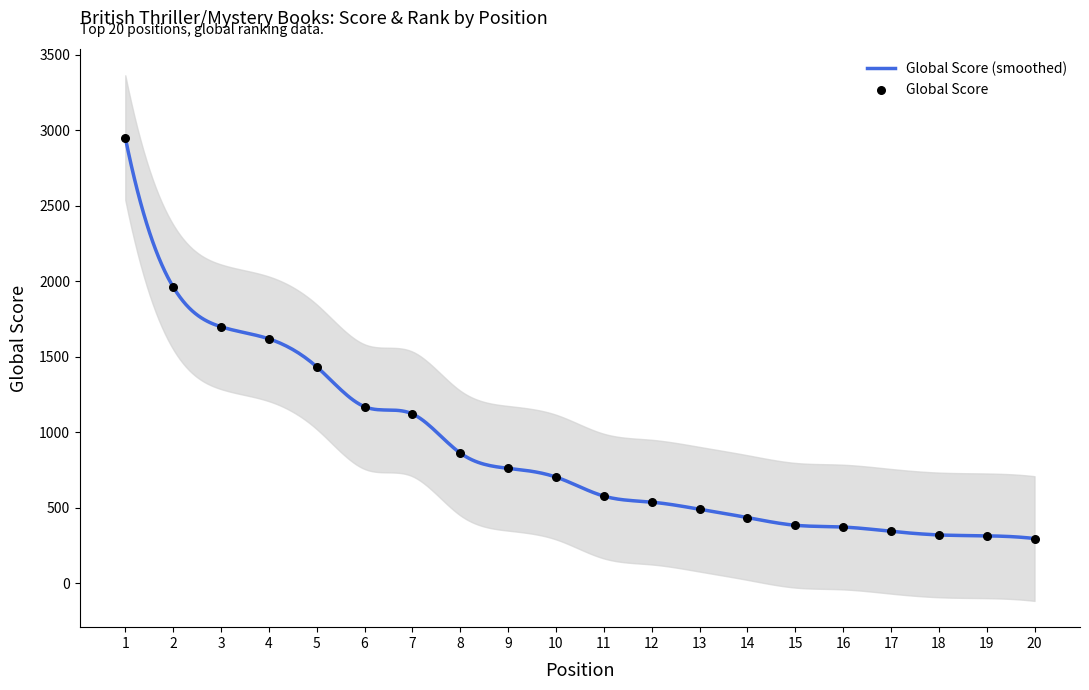

Approximately how many times larger is the value at 8 compared to 9?

1.1